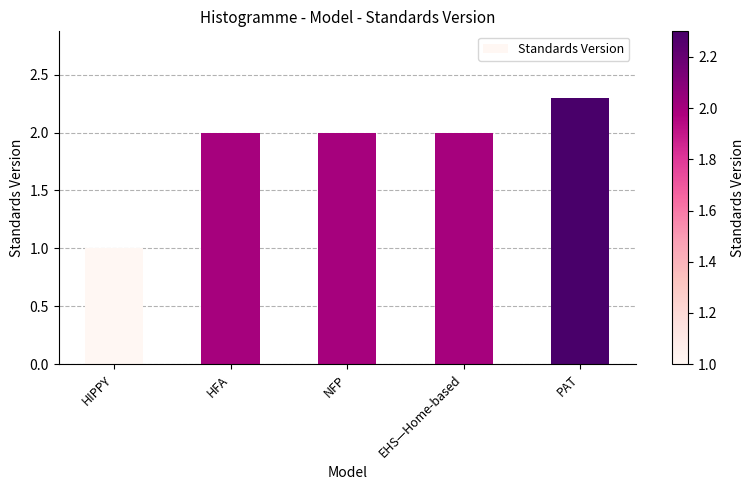

Count the number of data series in this chart.

1